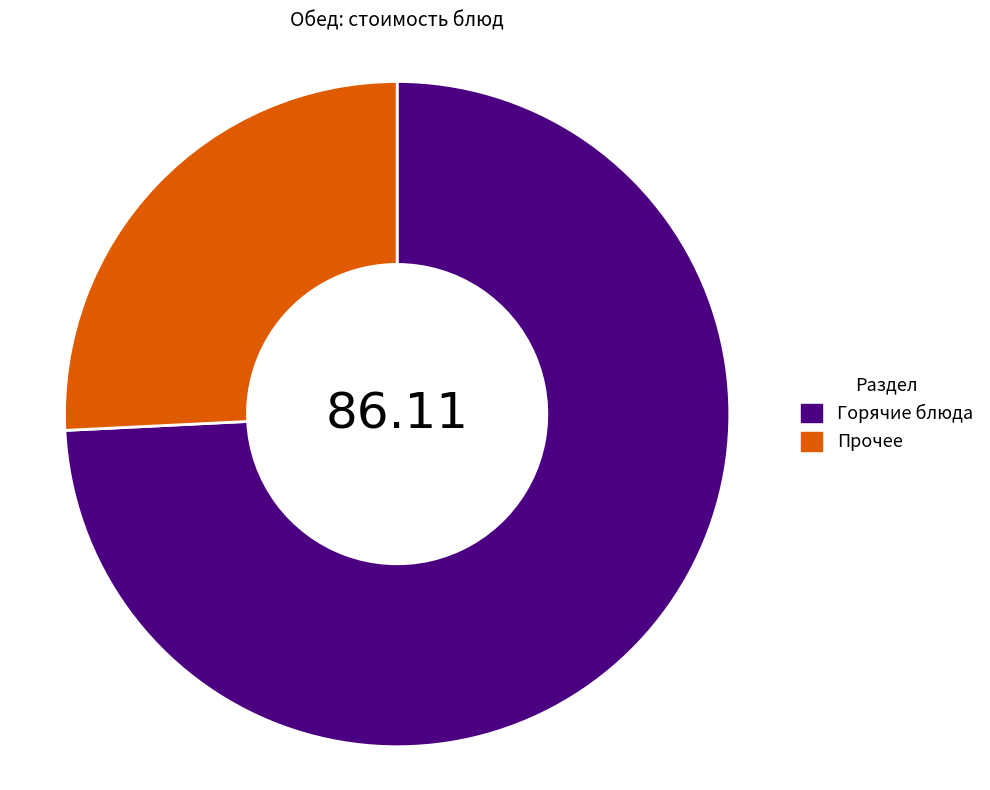

Does any single category account for the majority?

Yes